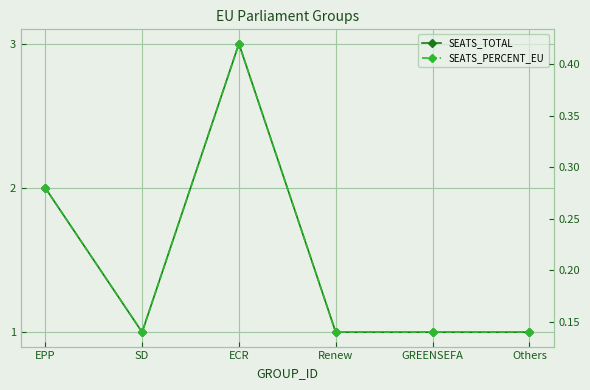

True or false: SEATS_TOTAL has a value of 0.5 at Others.

False